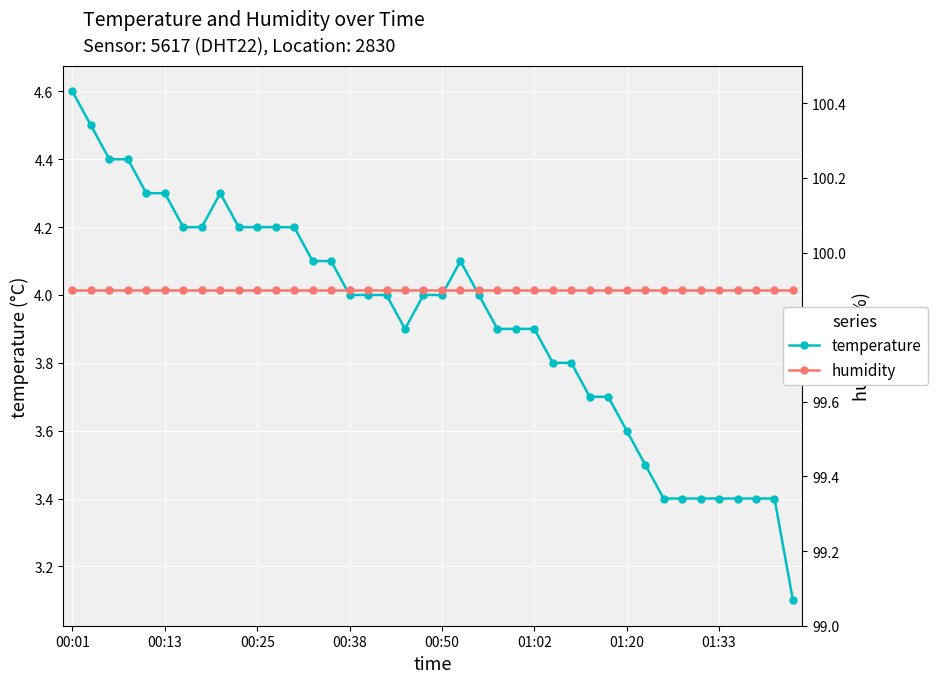

What is the value of the humidity point at the 22nd from the left?

99.9